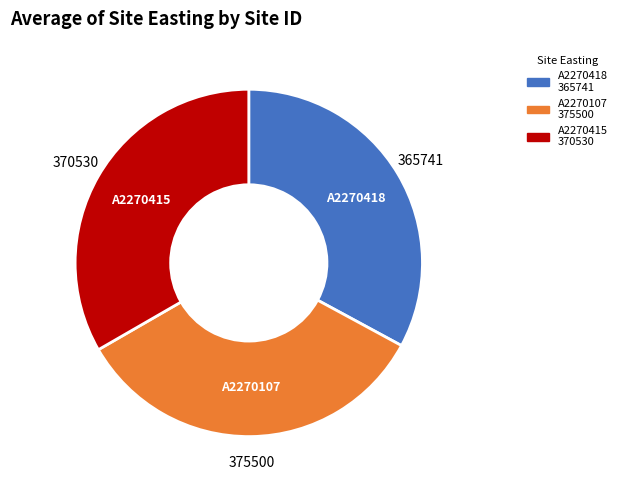

How many slices are in this pie chart?

3